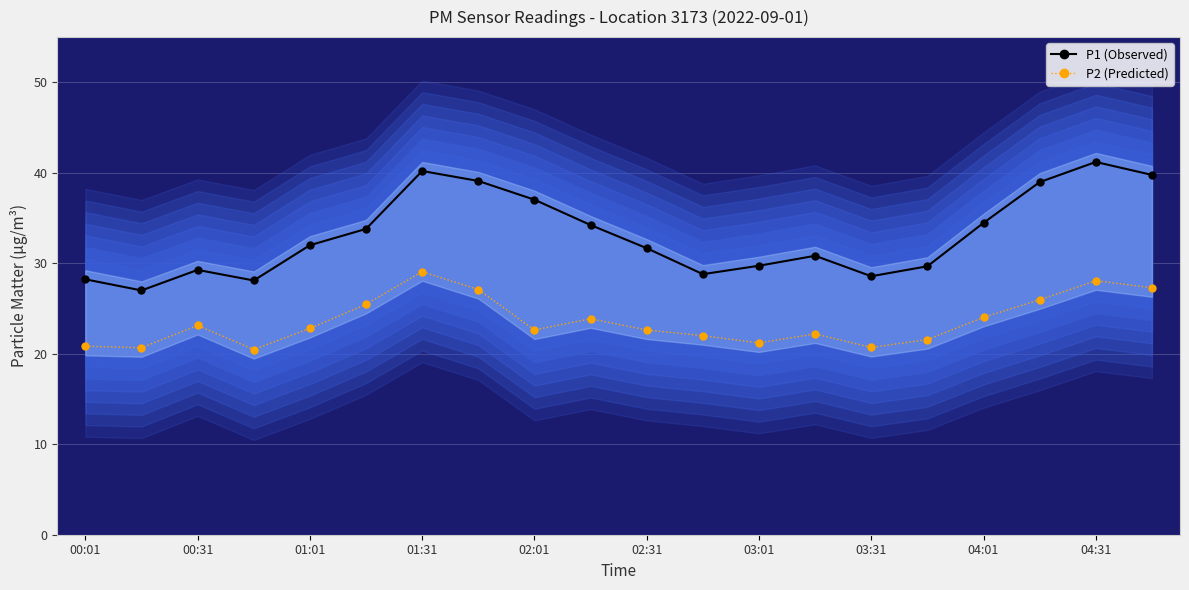

Rank the series by their maximum value, from highest to lowest.

P1 (Observed), P2 (Predicted)